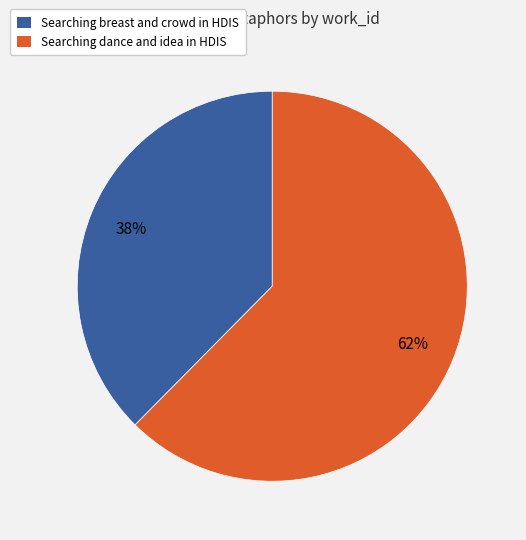

Approximately how many times larger is the value at Searching breast and crowd in HDIS compared to Searching dance and idea in HDIS?

0.6